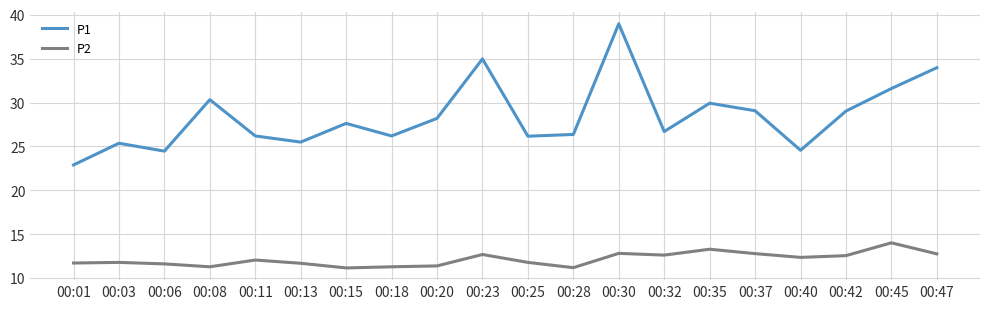

List the series in order of their peak value, lowest first.

P2, P1